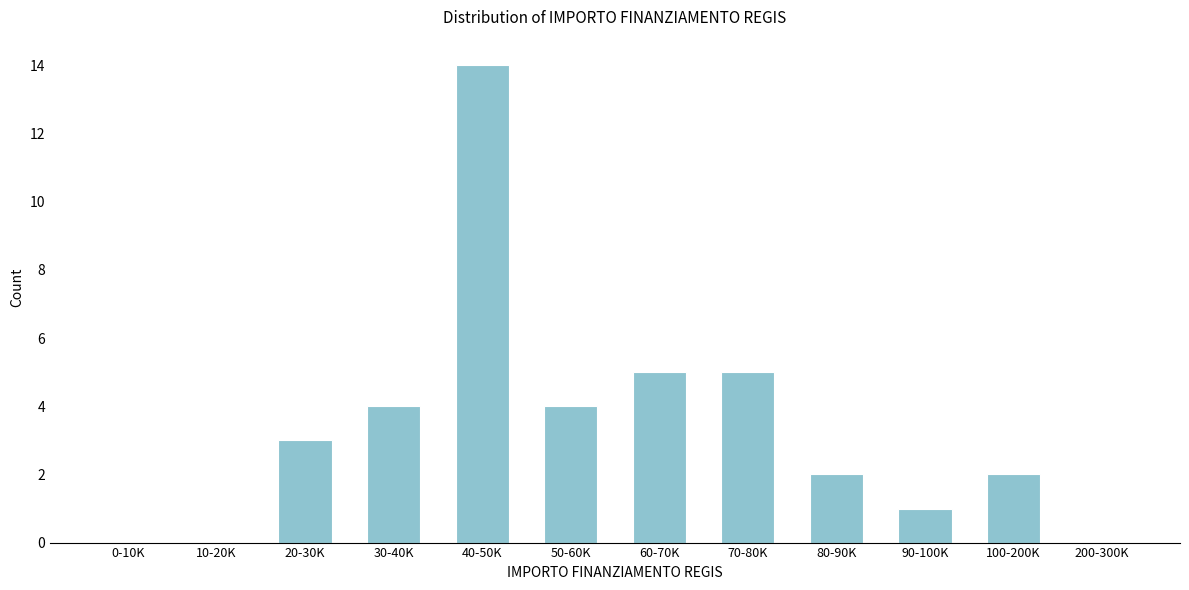

Reading right to left, list all the values displayed in this chart.

200-300K=0	100-200K=2	90-100K=1	80-90K=2	70-80K=5	60-70K=5	50-60K=4	40-50K=14	30-40K=4	20-30K=3	10-20K=0	0-10K=0